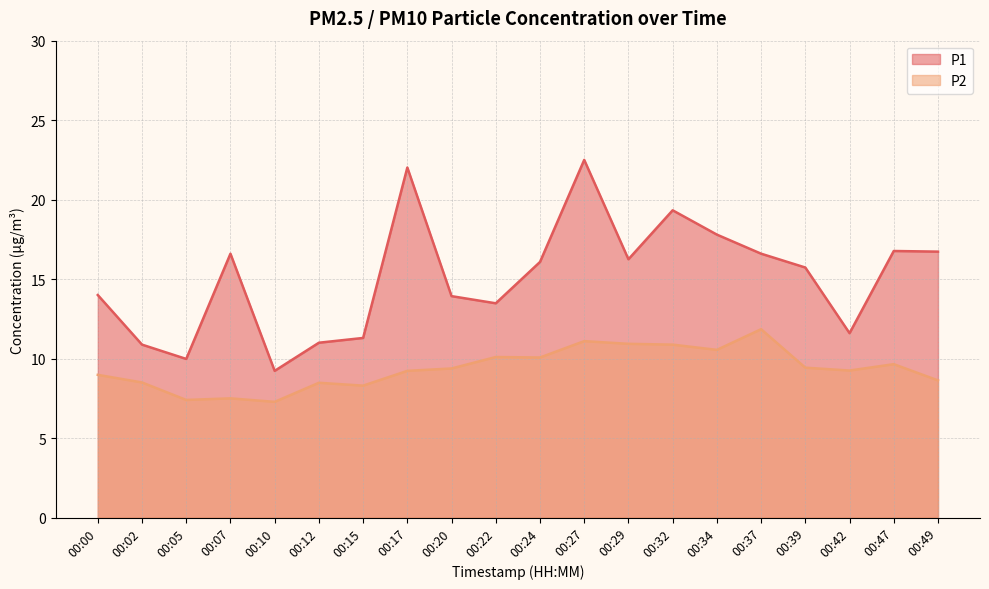

Is it true that P1 equals 10.9 at 00:02?

True